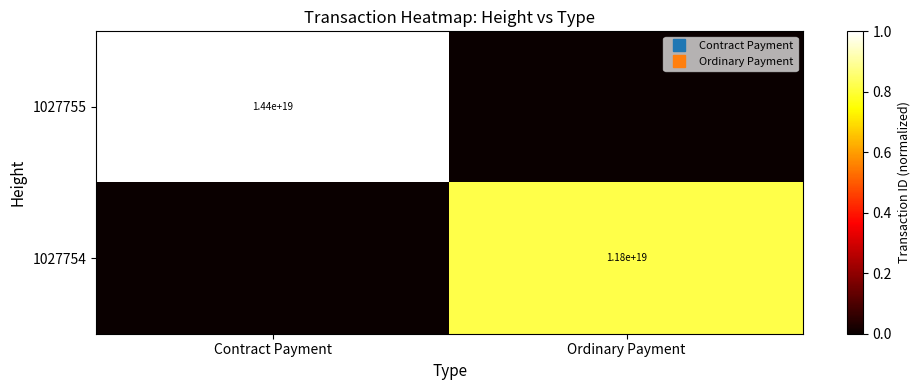

The 1027754 series shows 0.5 at Ordinary Payment. True or false?

False